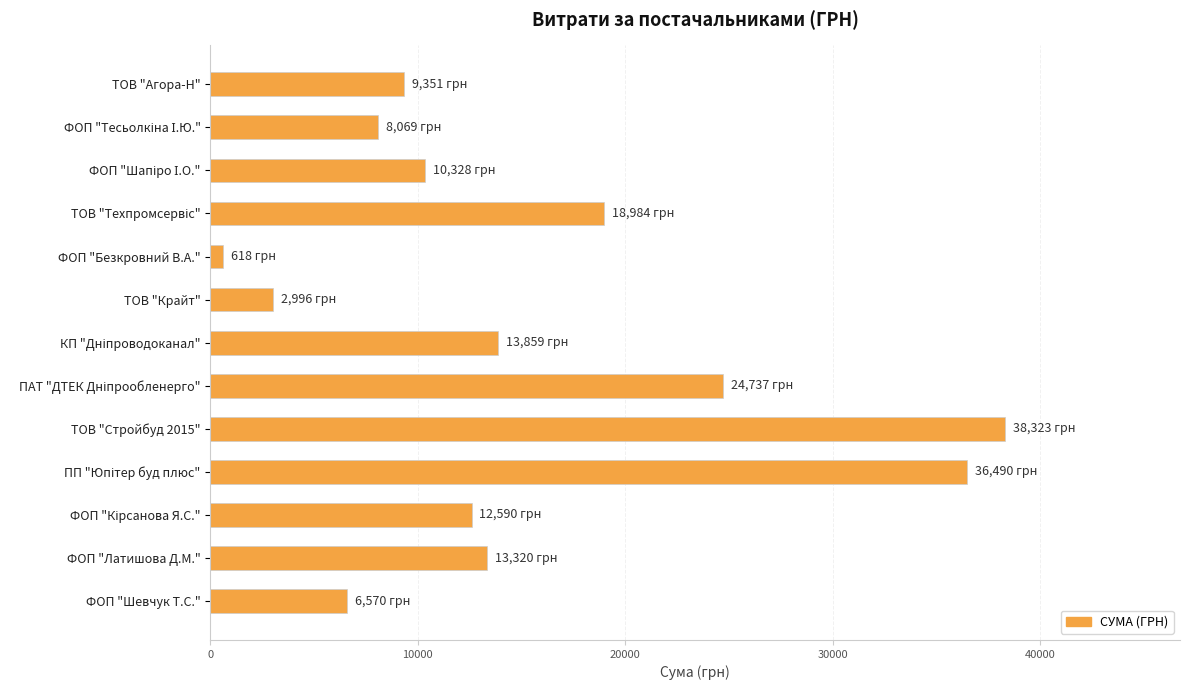

What is the difference between the maximum and minimum values?

37705.2